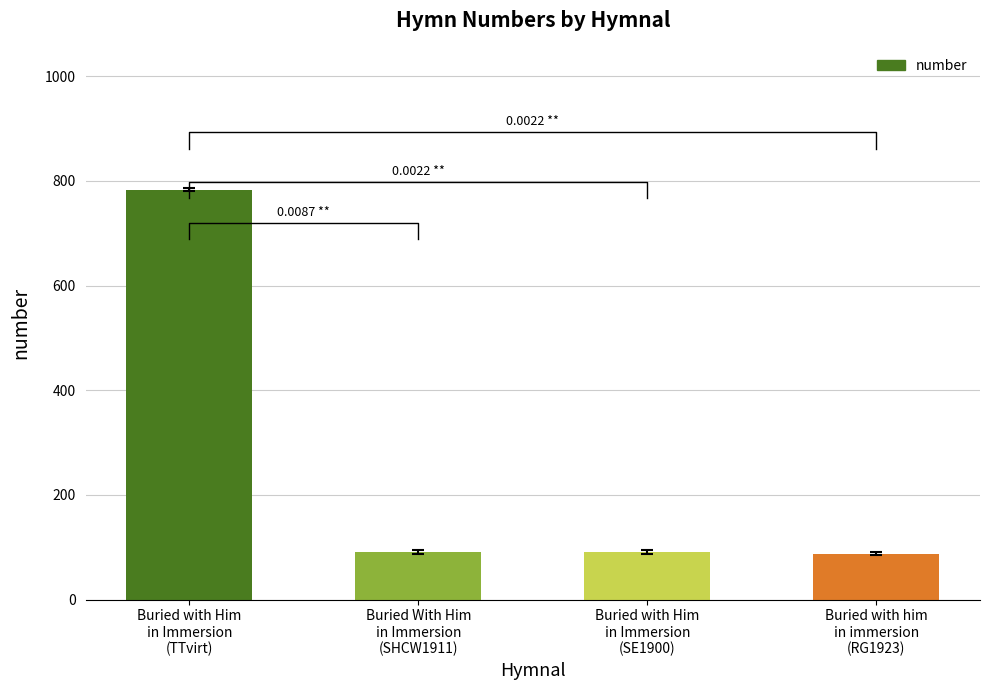

Rank the categories by value from highest to lowest.

Buried with Him
in Immersion
(TTvirt), Buried With Him
in Immersion
(SHCW1911), Buried with Him
in Immersion
(SE1900), Buried with him
in immersion
(RG1923)